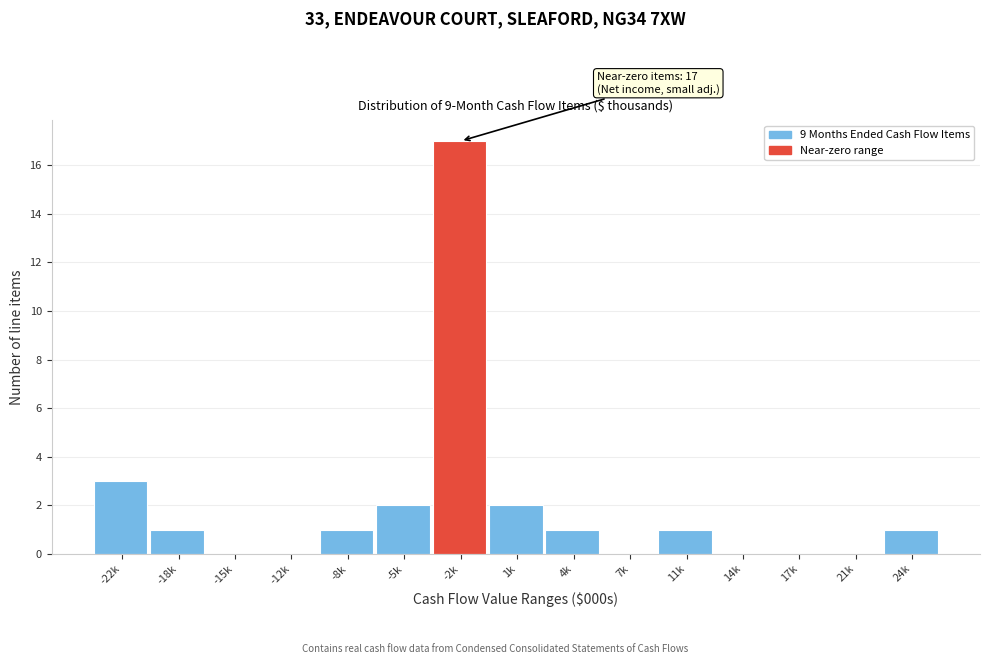

Reading left to right, extract all data points from this chart.

-22k=3	-18k=1	-15k=0	-12k=0	-8k=1	-5k=2	-2k=17	1k=2	4k=1	7k=0	11k=1	14k=0	17k=0	21k=0	24k=1